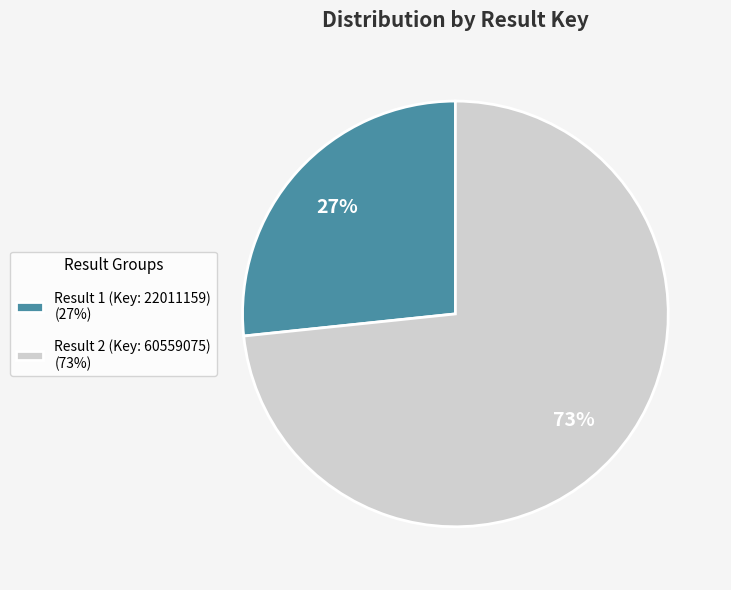

How many segments does this pie chart have?

2